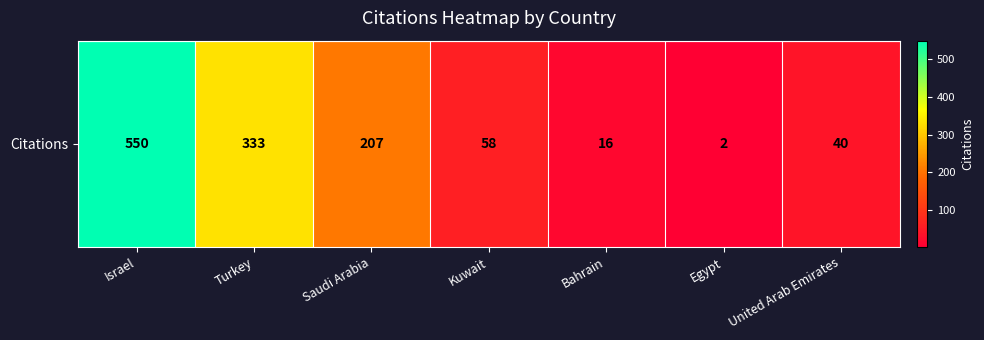

Is it true that the value at United Arab Emirates is 21?

False